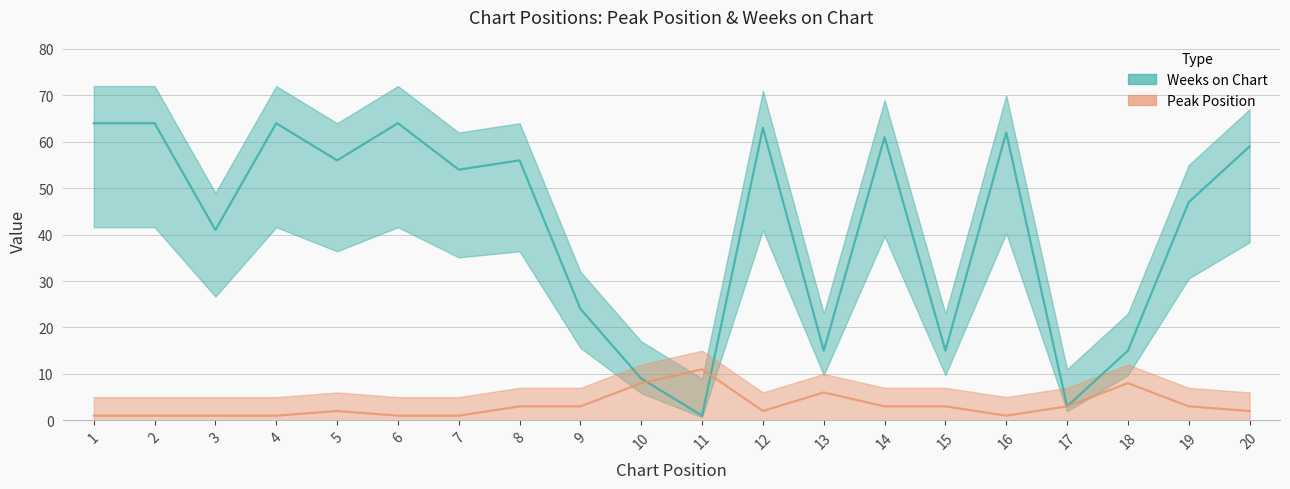

True or false: Weeks on Chart has more than 1 points higher than both neighbors.

True